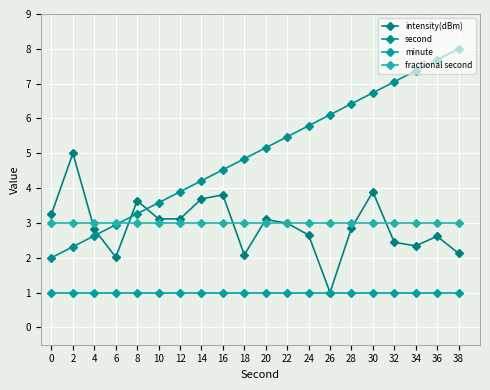

Between 2 and 10, which is larger?

2